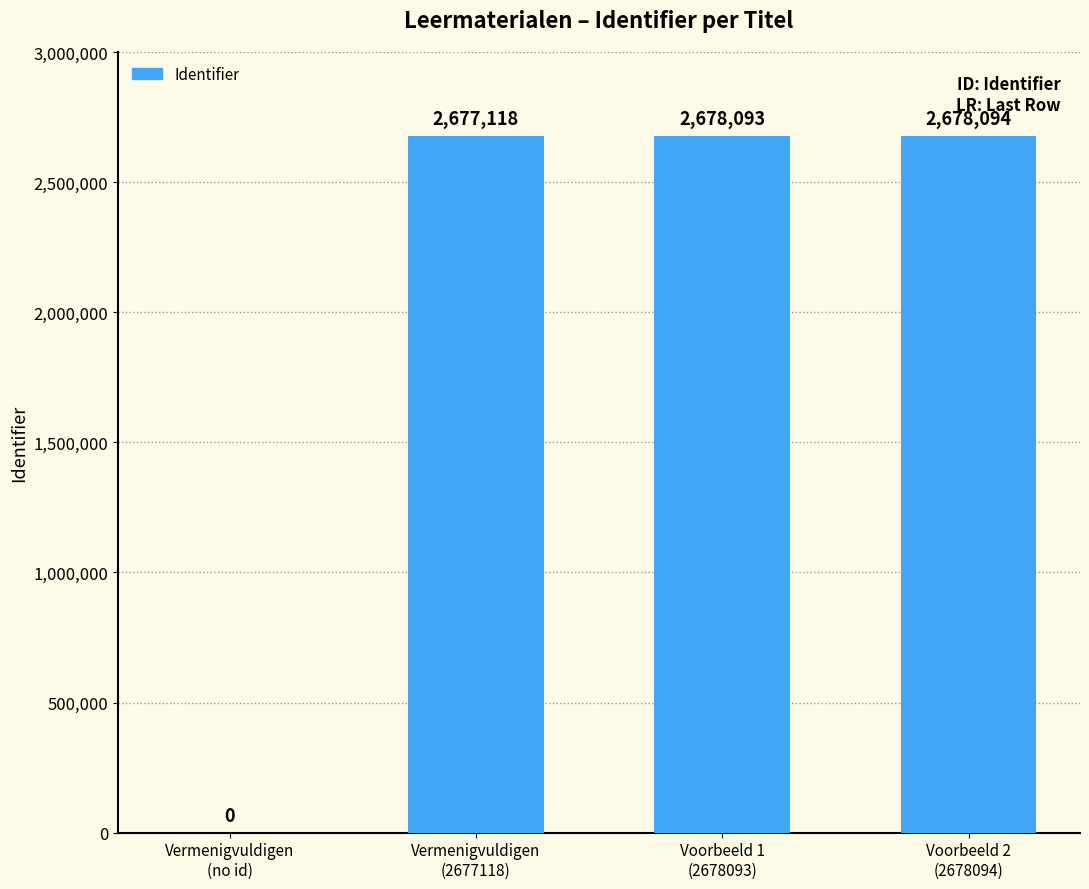

What is the maximum value shown in the chart?

2678094